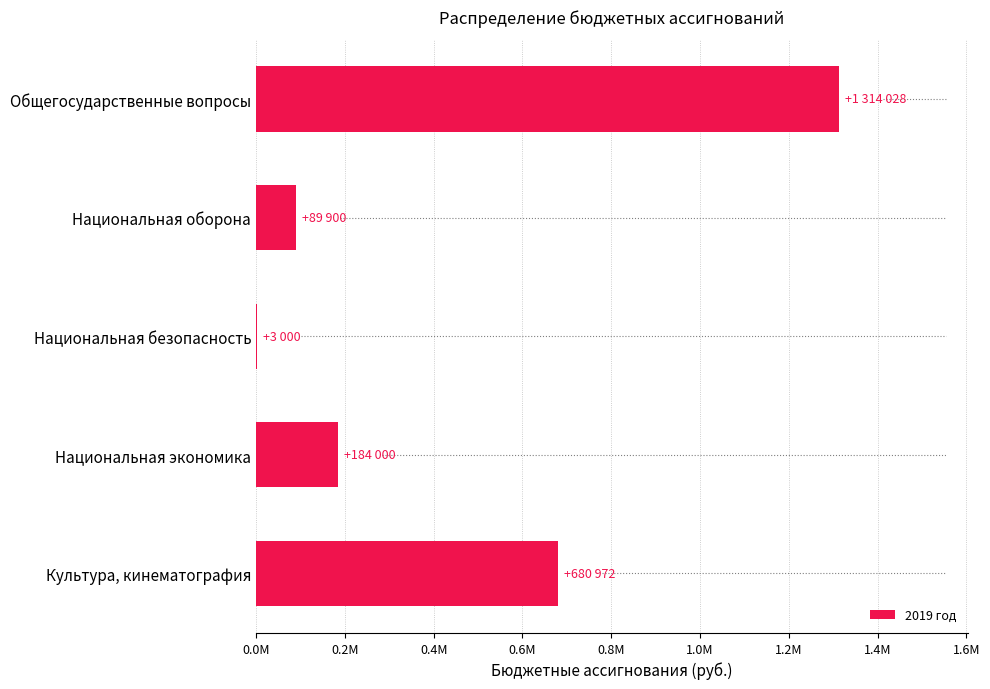

How many values exceed 184000?

2